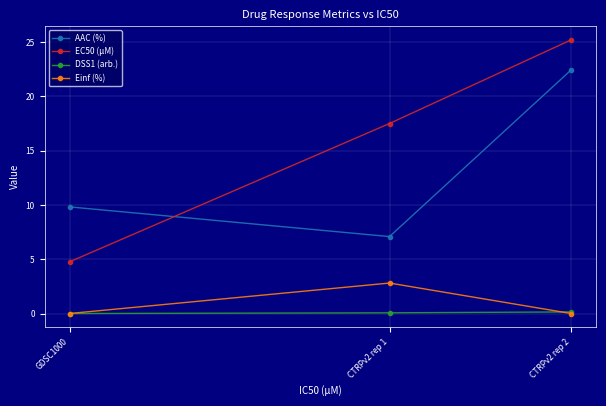

At which category is the sum across all series the highest?

CTRPv2 rep 2